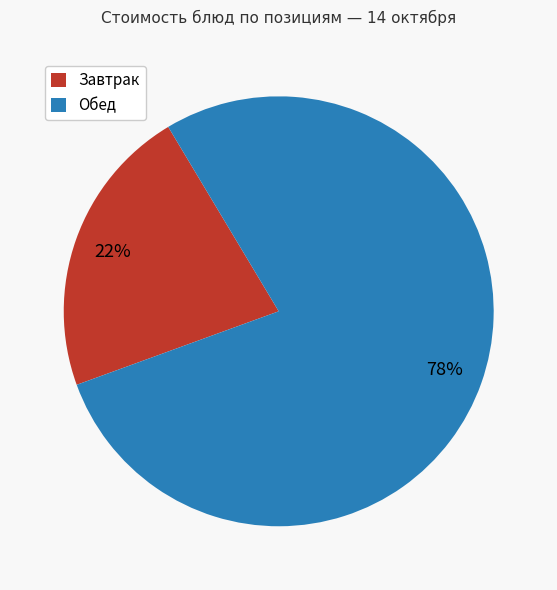

To the nearest percent, what percentage of the pie is Завтрак?

22%